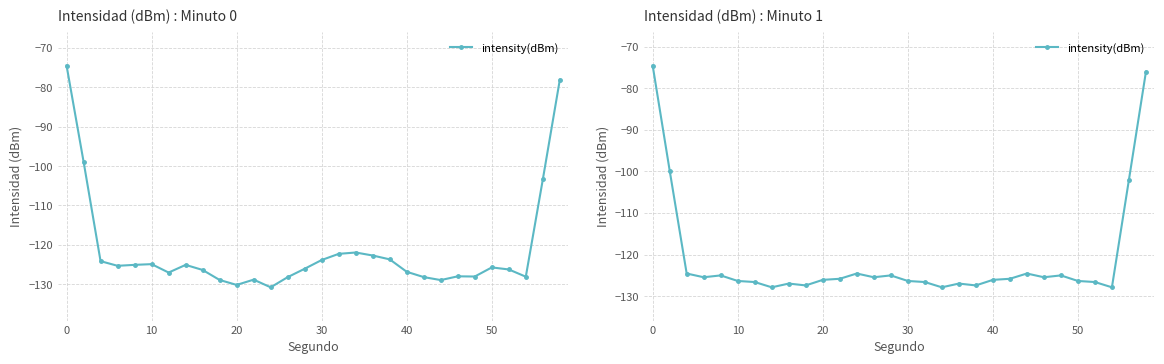

The value at 16 is -227.7. True or false?

False